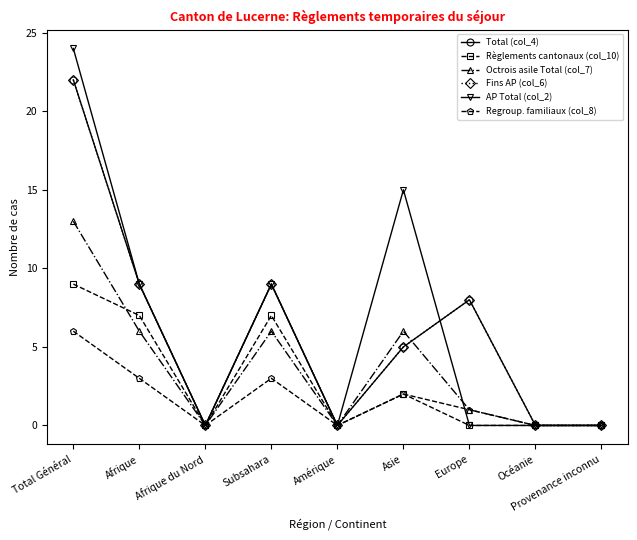

How many interior local valleys does the Regroup. familiaux (col_8) series have?

2